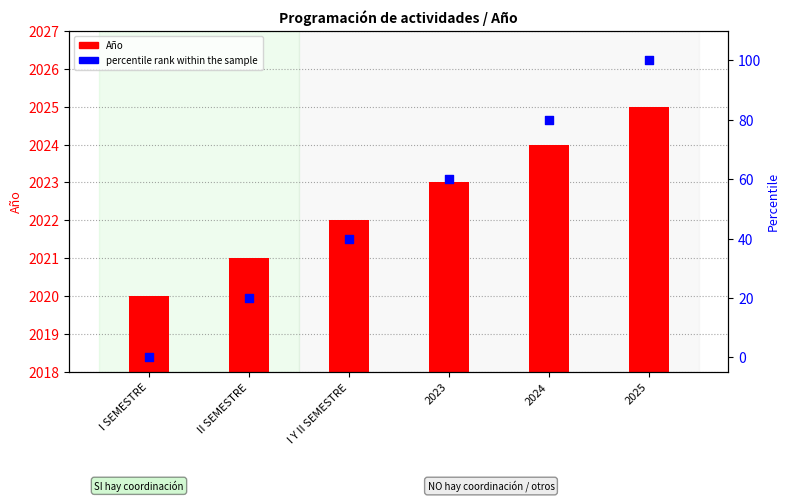

Which series has the largest total across all categories?

Año